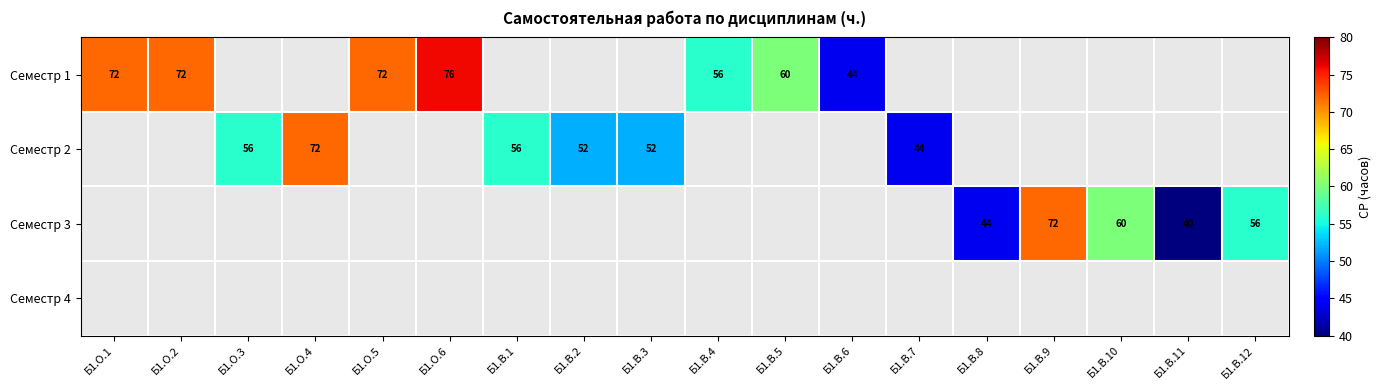

Is it true that Семестр 3 equals 21 at Б1.В.12?

False